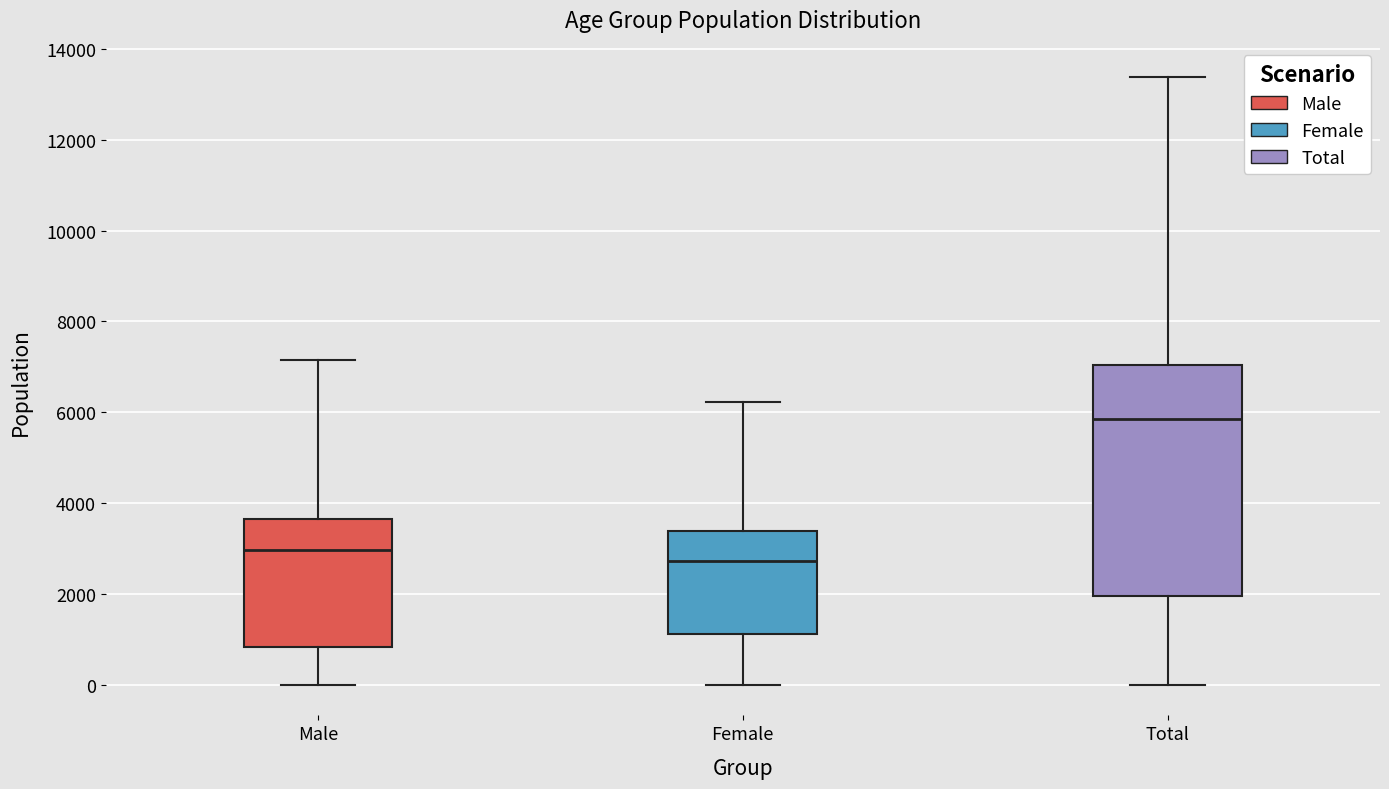

Reading left to right, read every box against the y-axis: the position of its median line, the range the box covers, and the ends of its whiskers. The values are not printed on the chart, so give them approximately, as read against the axis.

Male: median 3000, box 800 to 3600, whiskers 0 to 7200
Female: median 2800, box 1200 to 3400, whiskers 0 to 6200
Total: median 5800, box 2000 to 7000, whiskers 0 to 13400